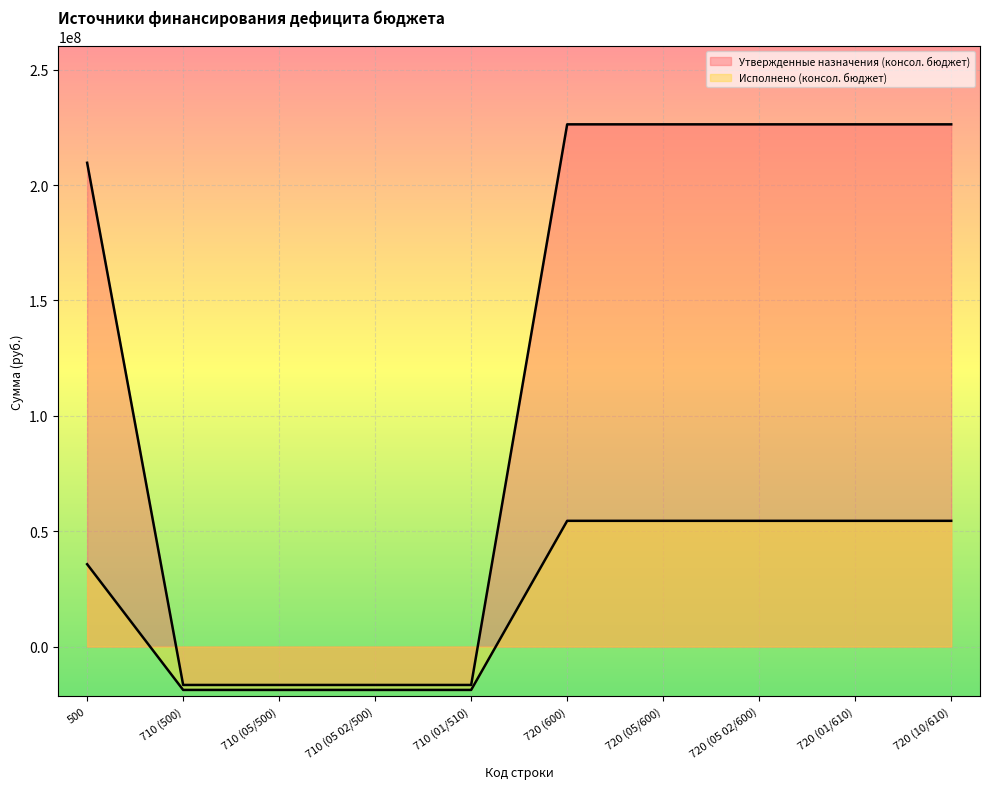

True or false: Утвержденные назначения (консол. бюджет) has more than 2 points higher than both neighbors.

False